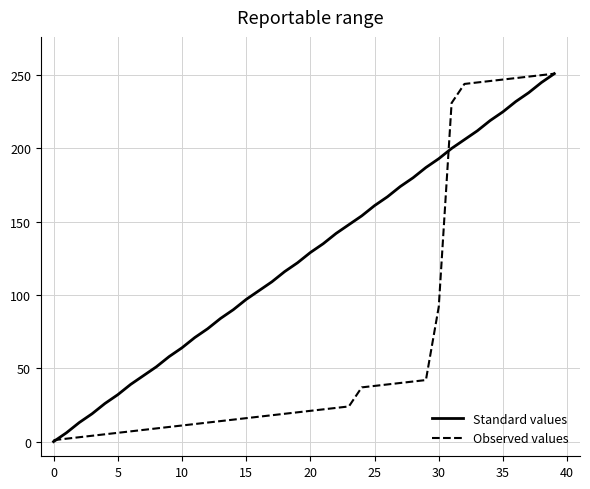

What is the greatest value displayed?

251